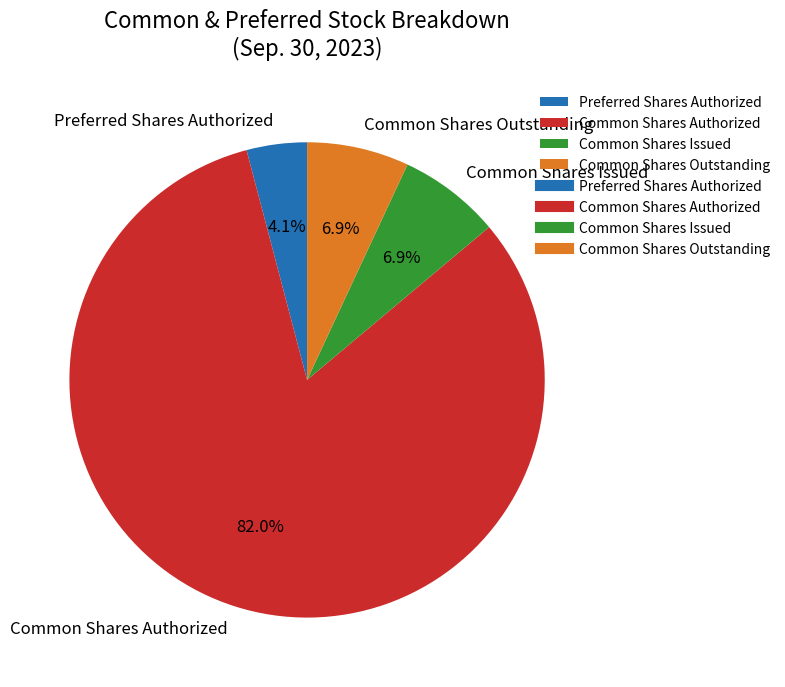

Count the number of slices in the pie.

4